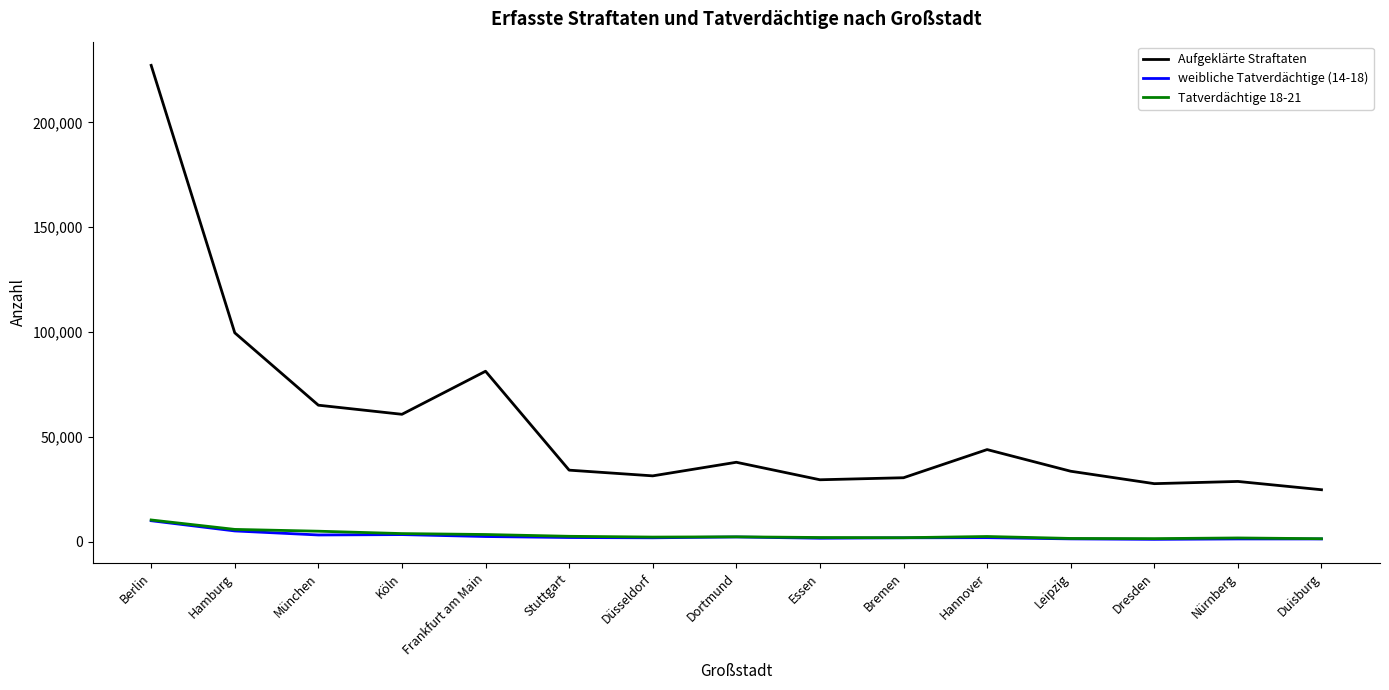

Which series changed the most between Frankfurt am Main and Stuttgart?

Aufgeklärte Straftaten